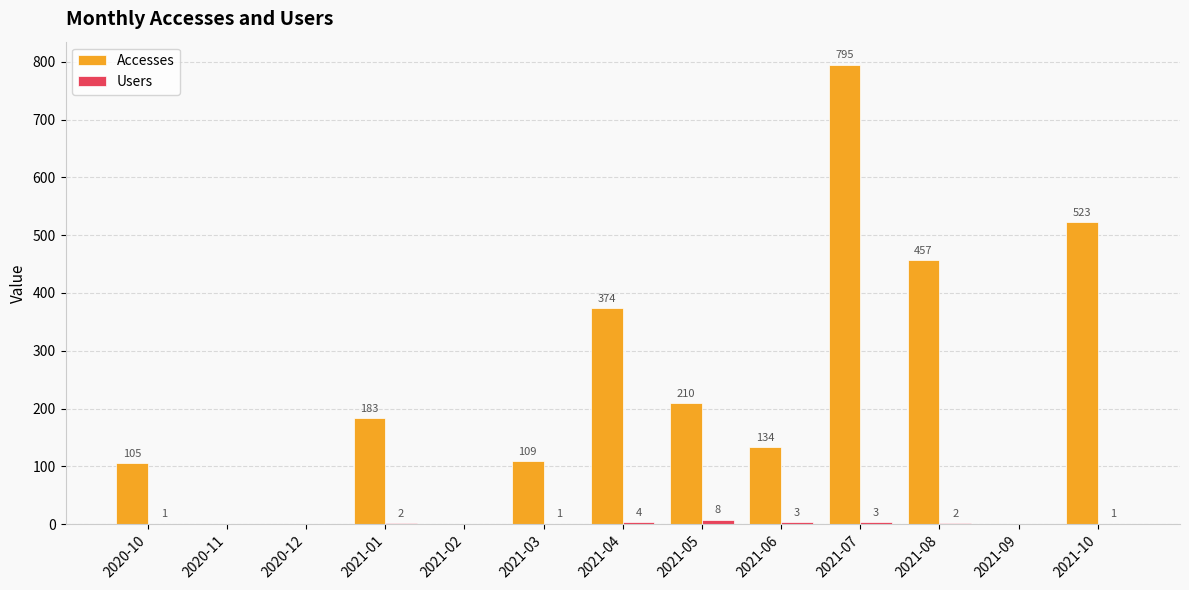

What is the total value across all series at 2021-10?

524